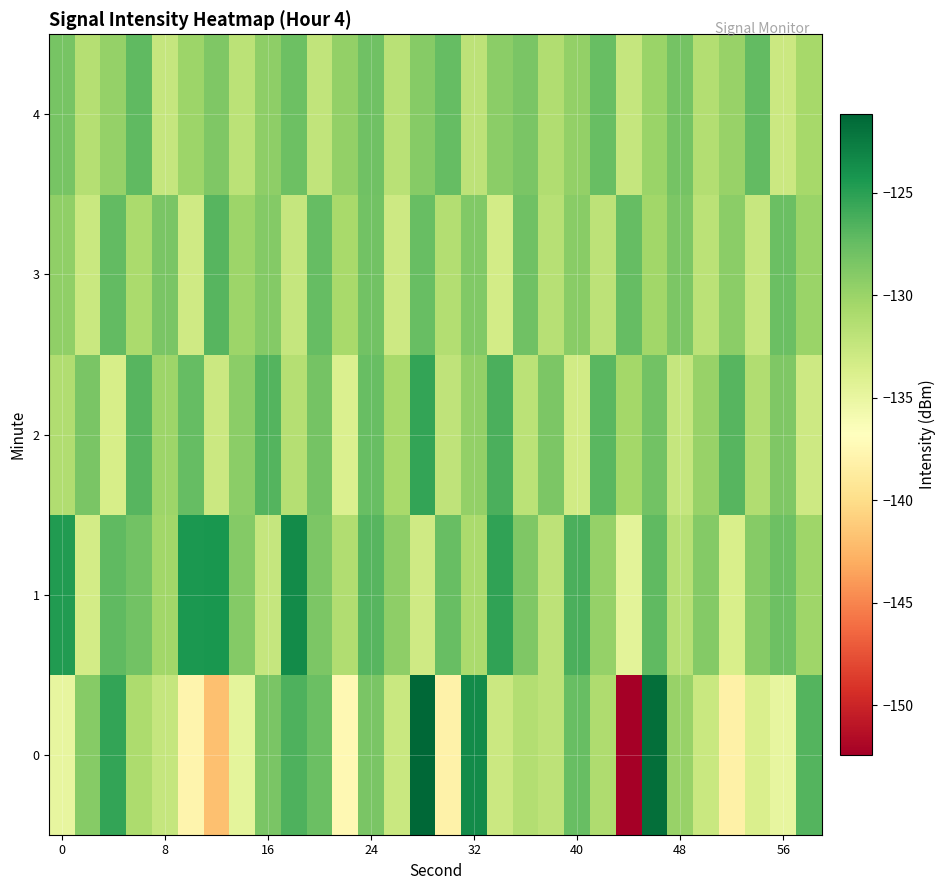

Which series has the largest total across all categories?

1